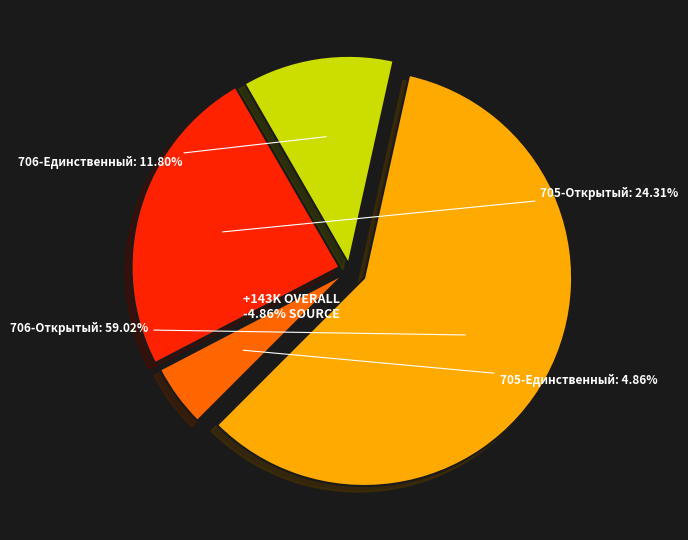

How many slices are in this pie chart?

4